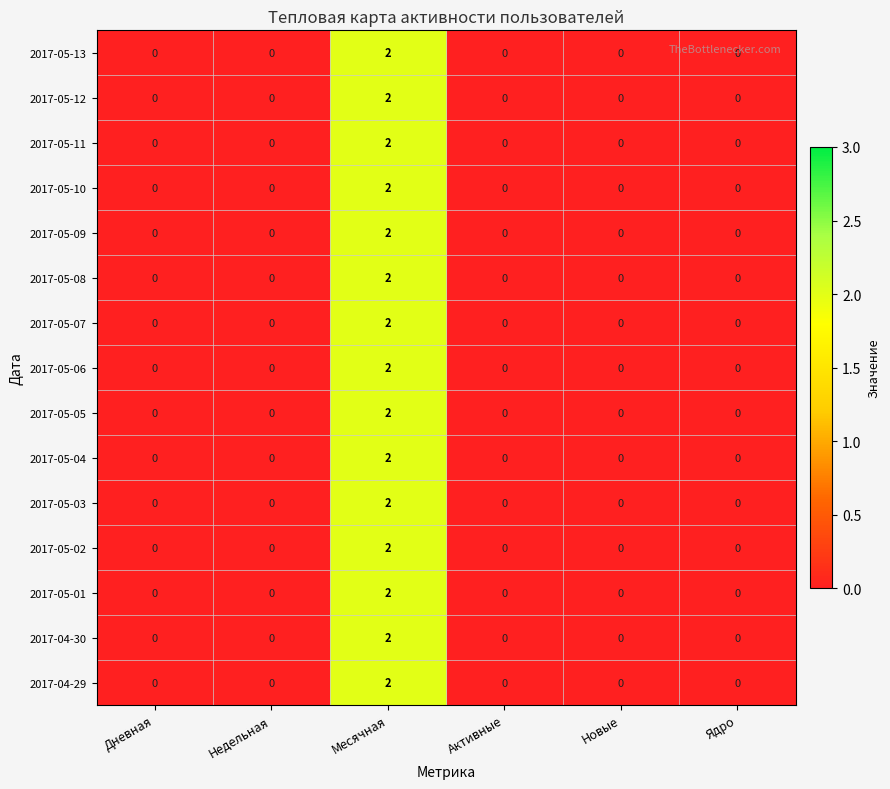

The 2017-05-04 series shows 0 at Ядро. True or false?

True